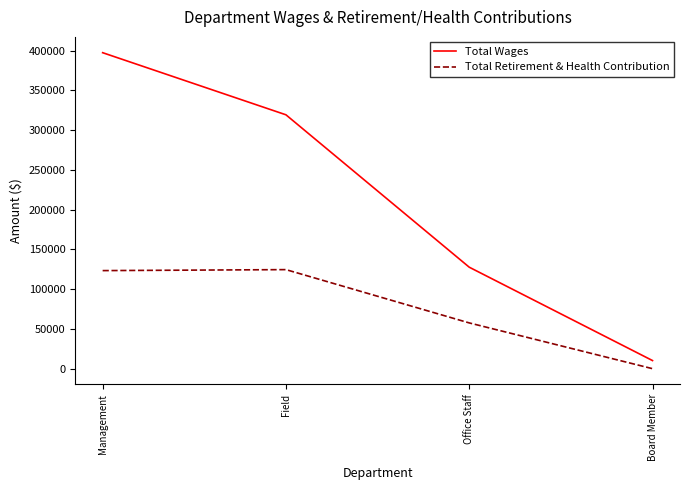

Is this an area chart (filled region under the line)?

No